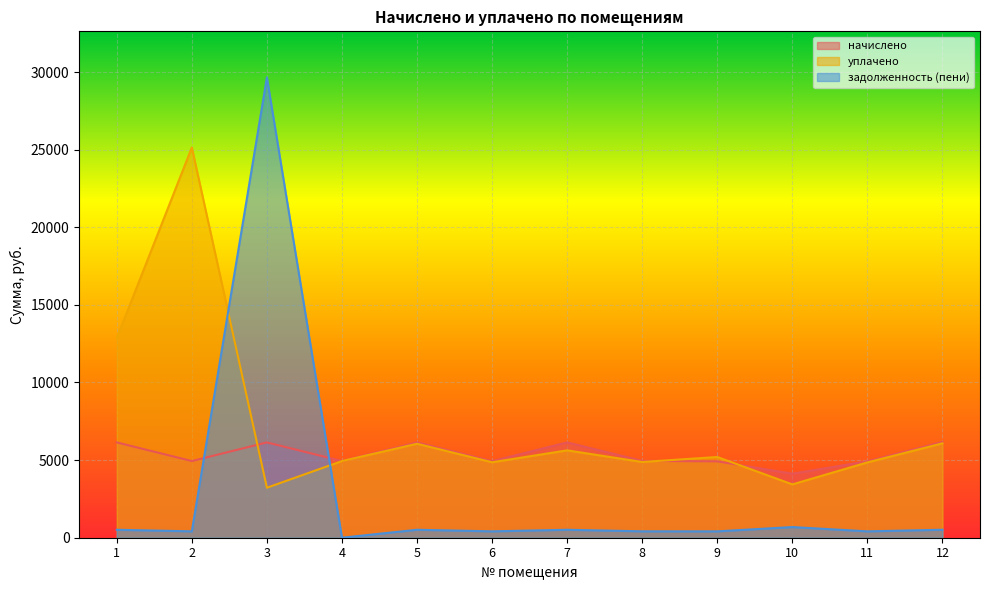

How many lines are shown in the chart?

3